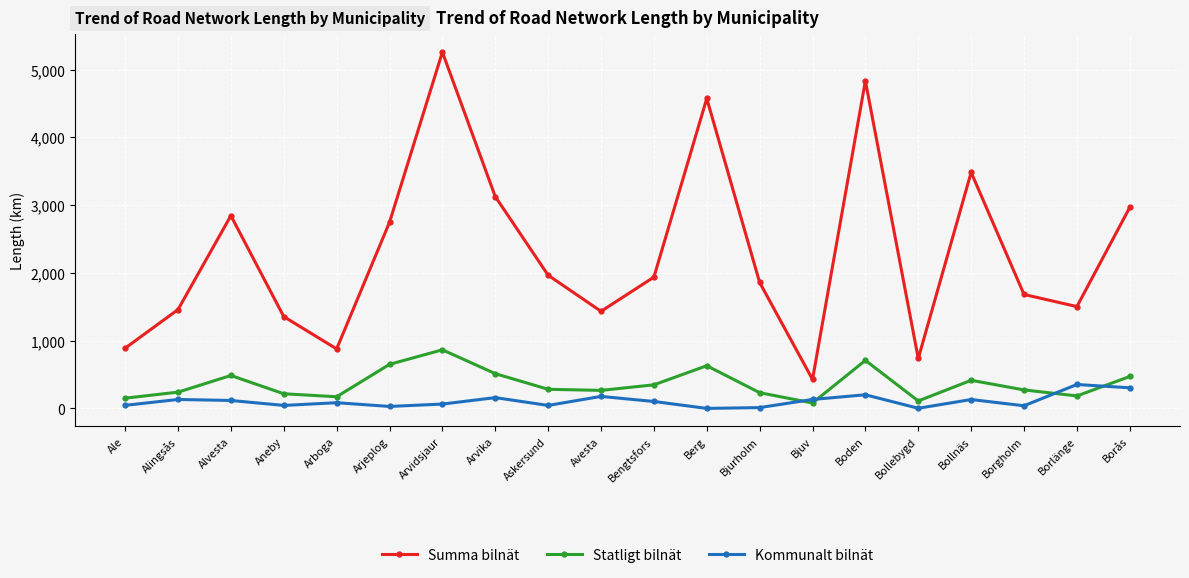

True or false: Kommunalt bilnät and Summa bilnät cross at least once.

False